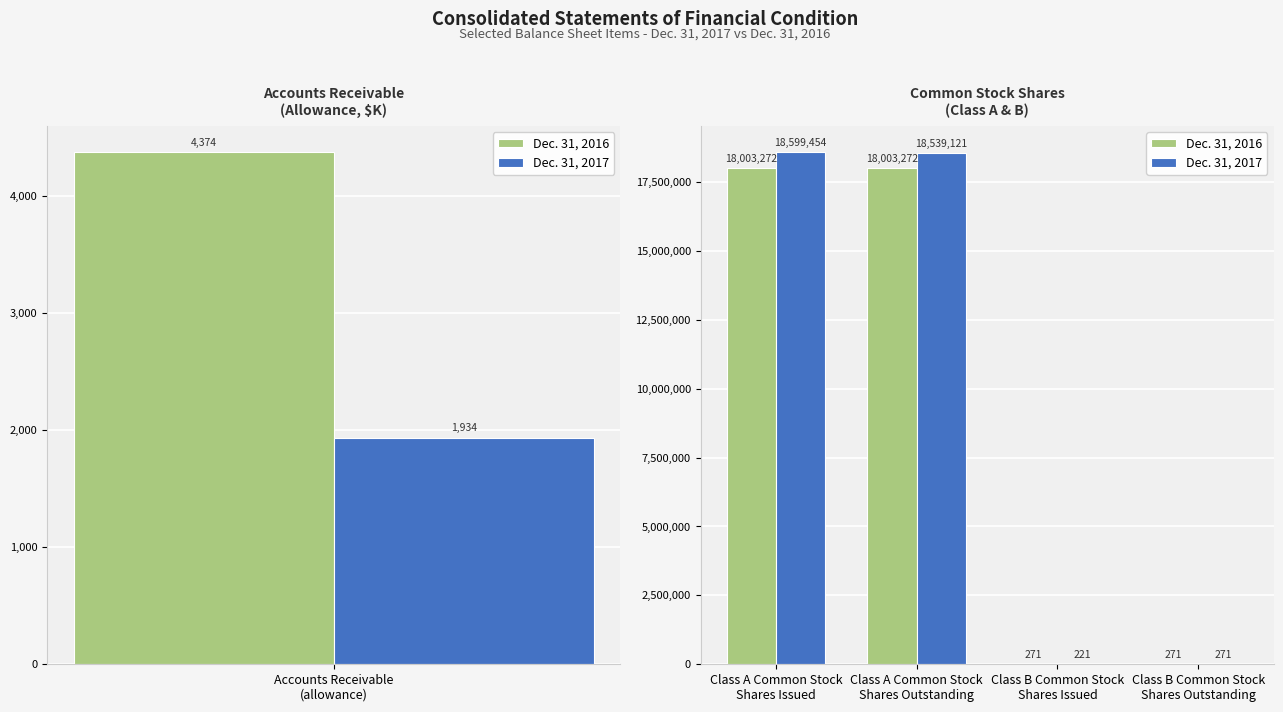

The Dec. 31, 2017 series shows 28629565 at Class A Common Stock Shares Issued. True or false?

False